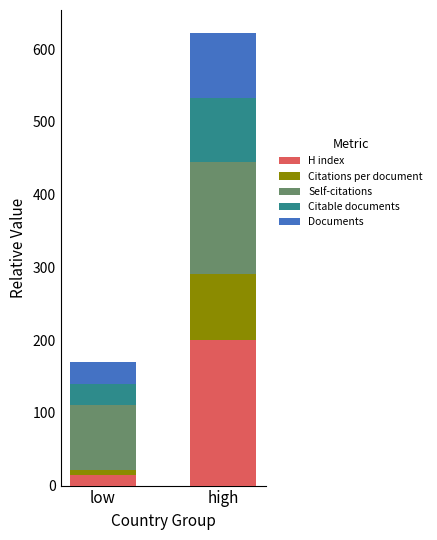

Reading left to right, what are the values for H index?

low=14.9	high=200.2